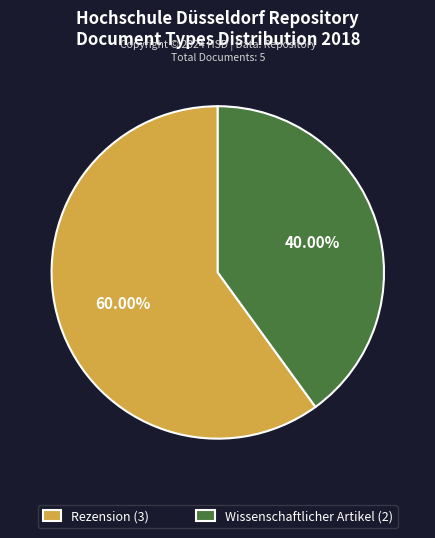

Do Rezension and Wissenschaftlicher Artikel together represent more than half of the pie?

Yes